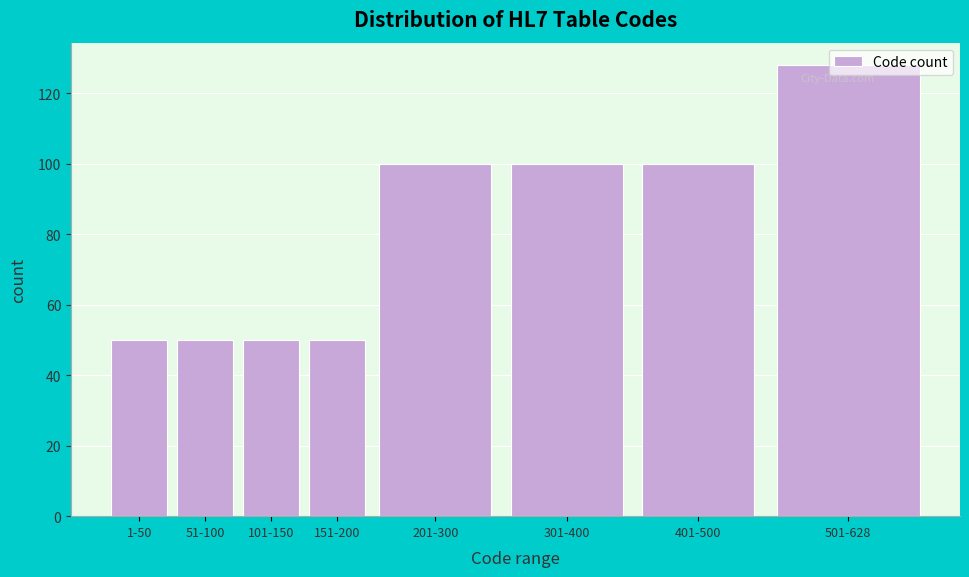

What is the difference between the maximum and minimum values?

78